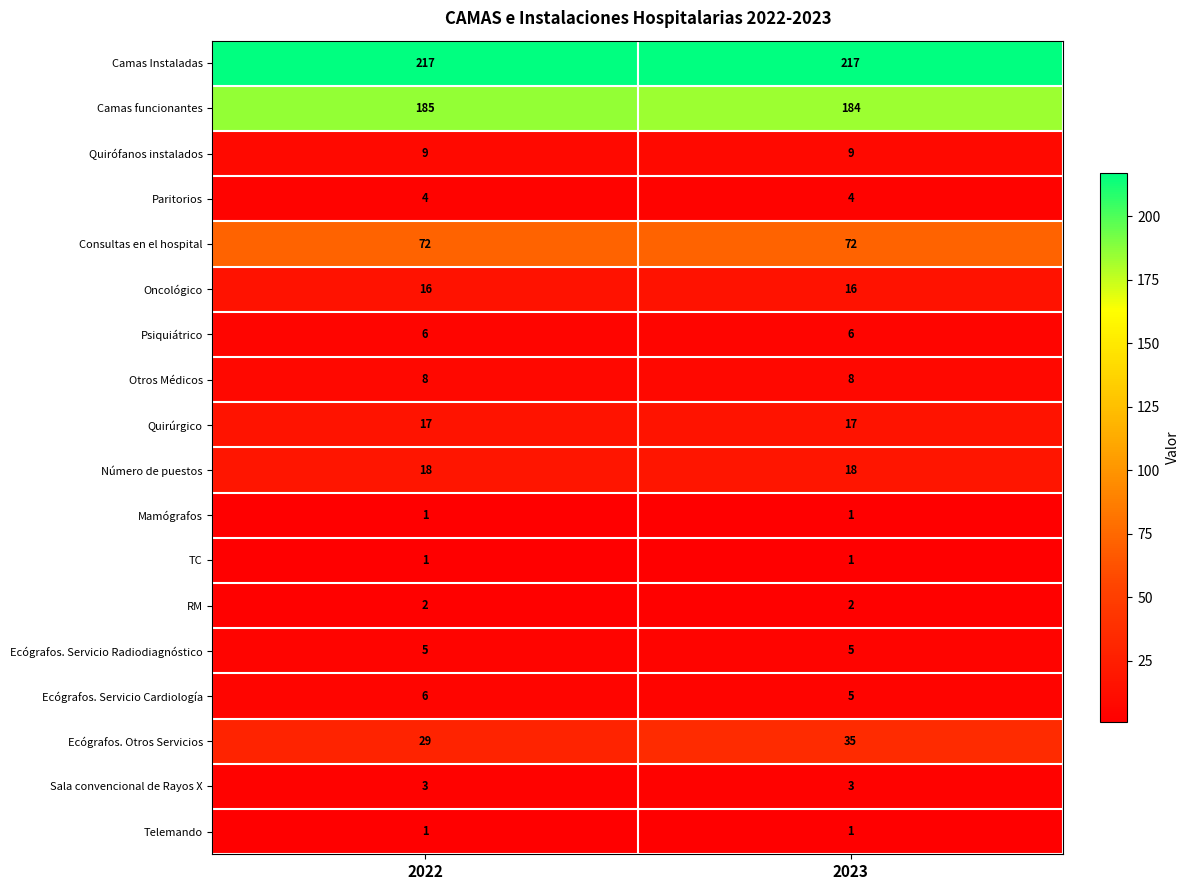

Is it true that Mamógrafos equals 2 at 2022?

False